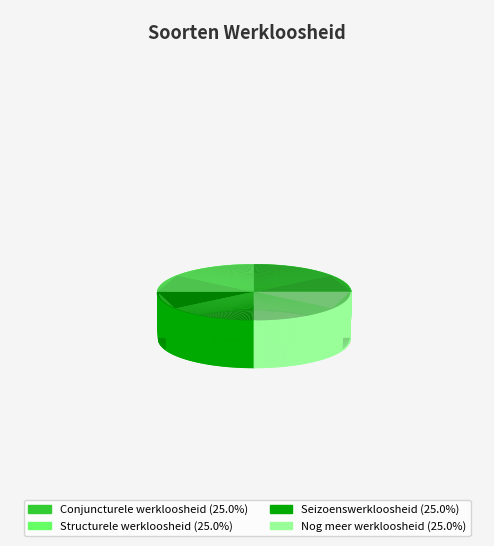

Rank the categories by value from lowest to highest.

Conjuncturele werkloosheid, Seizoenswerkloosheid, Nog meer werkloosheid, Structurele werkloosheid